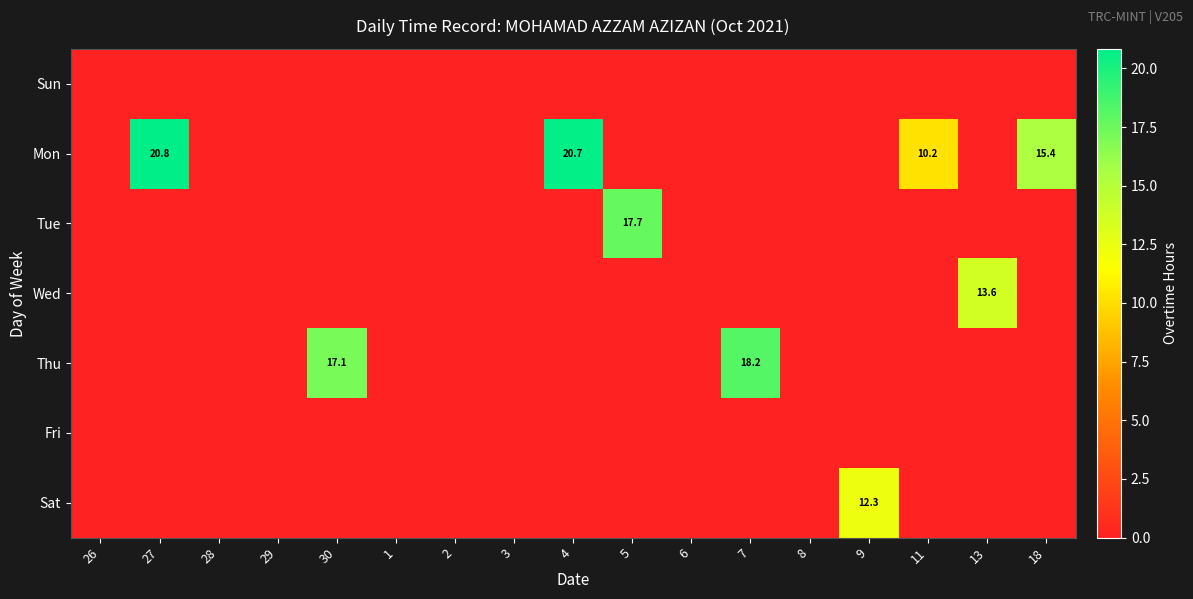

True or false: Tue has a value of 17.7 at 5.

True